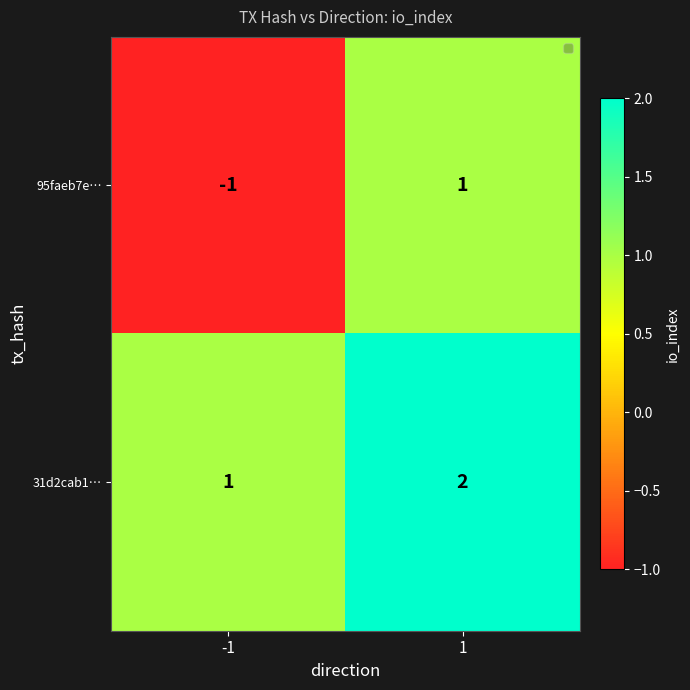

Is it true that 31d2cab1… equals 1 at -1?

True